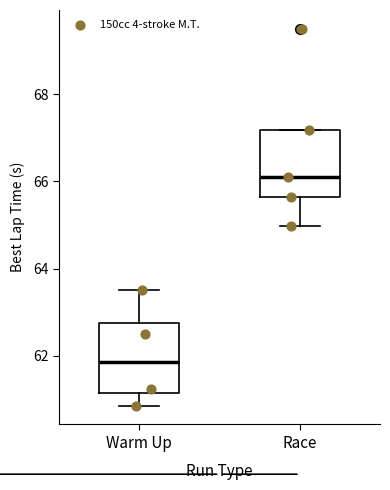

Reading left to right, read every box against the y-axis: the position of its median line, the range the box covers, and the ends of its whiskers. The values are not printed on the chart, so give them approximately, as read against the axis.

Warm Up: median 61.8, box 61.2 to 62.8, whiskers 60.8 to 63.6
Race: median 66.0, box 65.6 to 67.2, whiskers 65.0 to 67.2